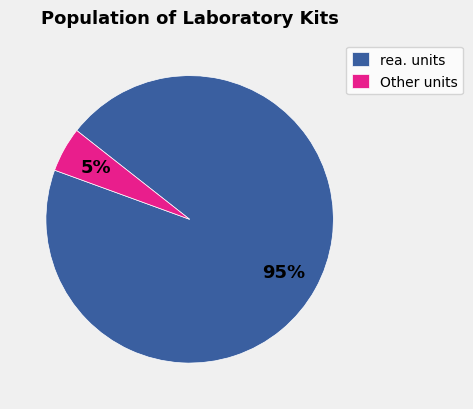

Combined, do rea. units and Other units account for over 50%?

Yes